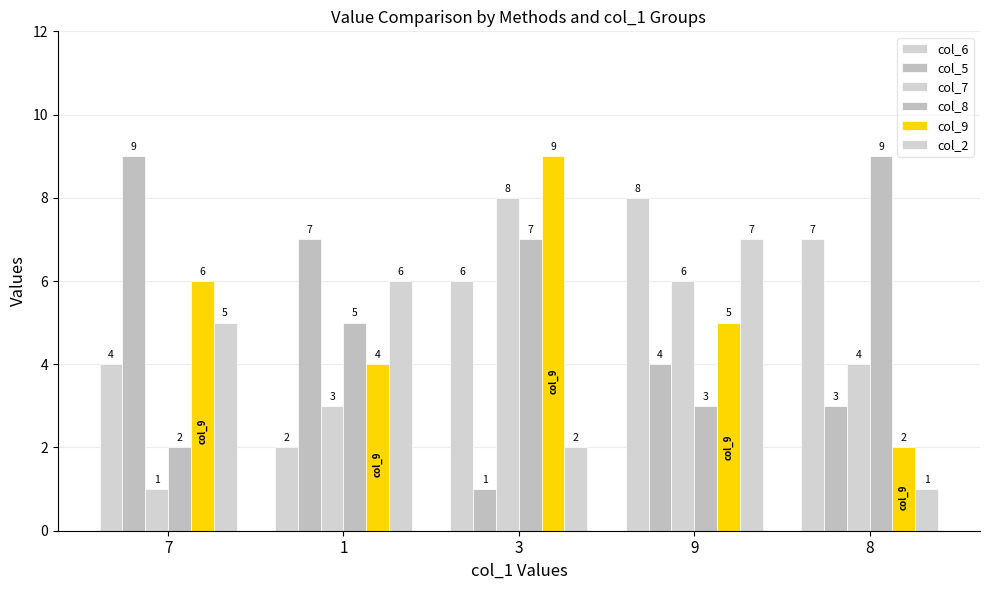

Which series has the largest range (max minus min)?

col_5